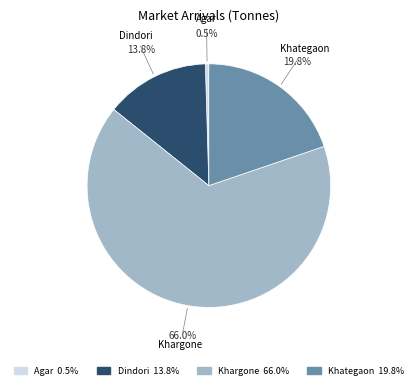

Between Khategaon and Dindori, which is larger?

Khategaon